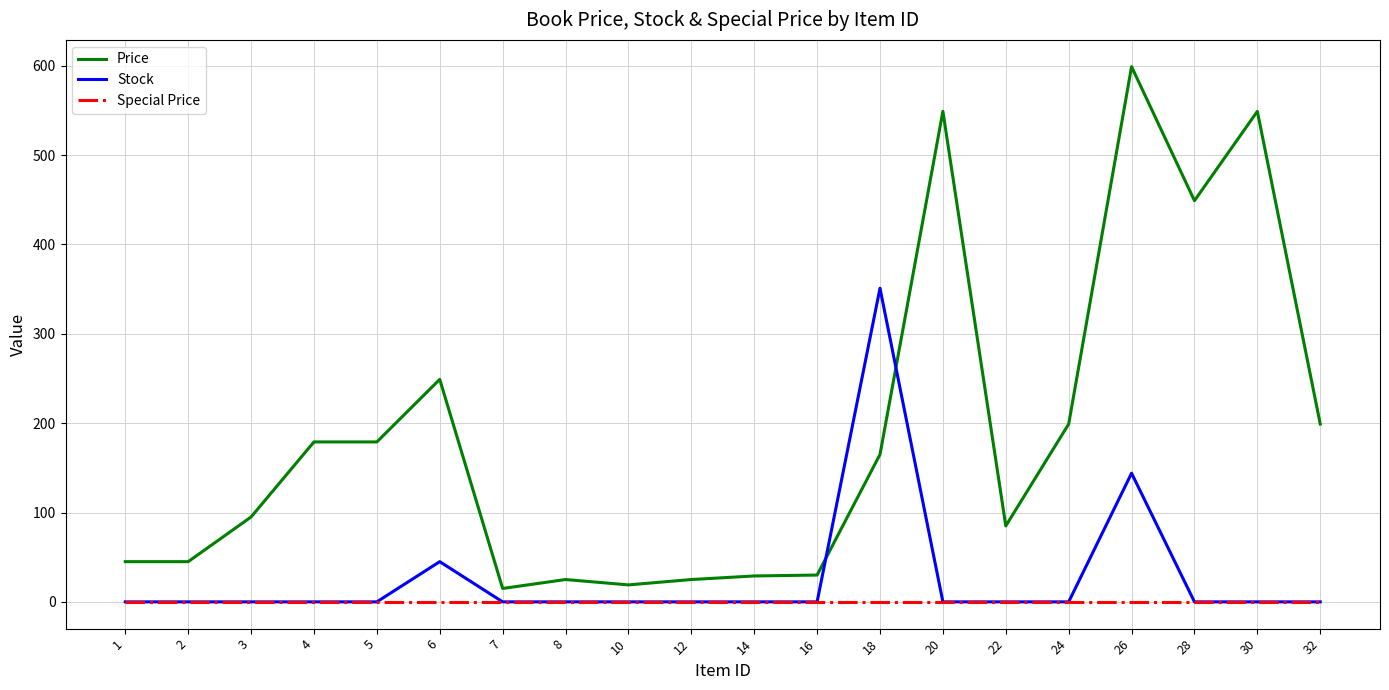

How many lines are shown in the chart?

3